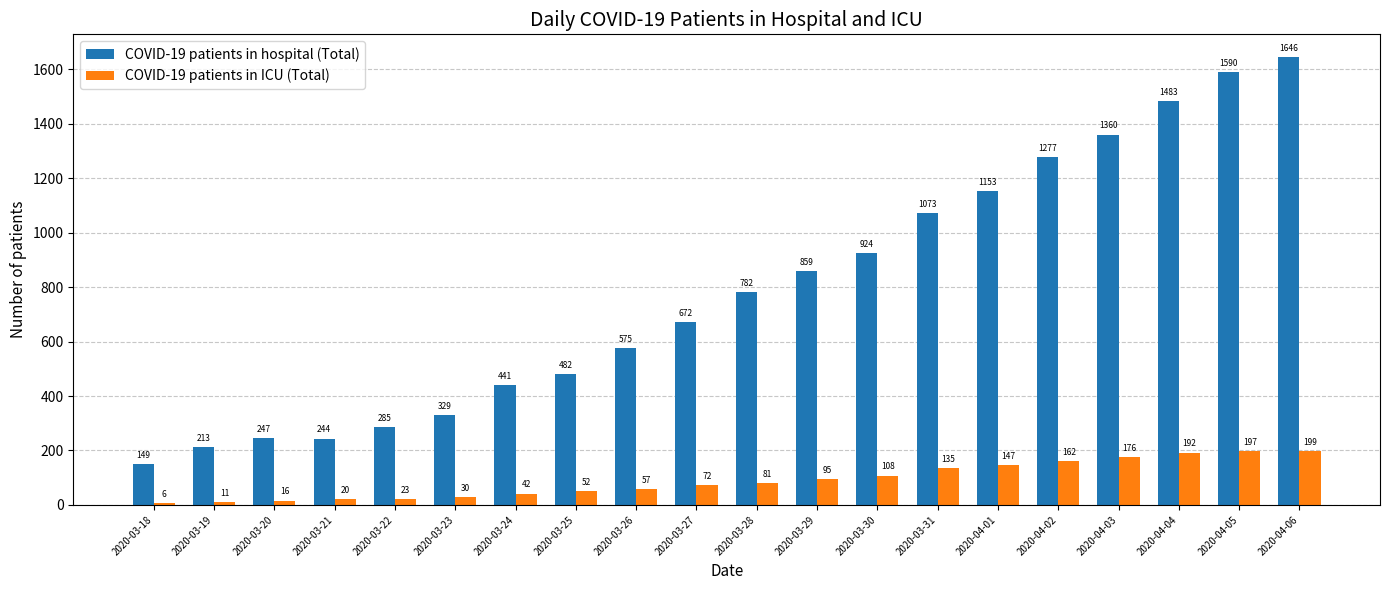

Which category has the highest value across all series?

2020-04-06